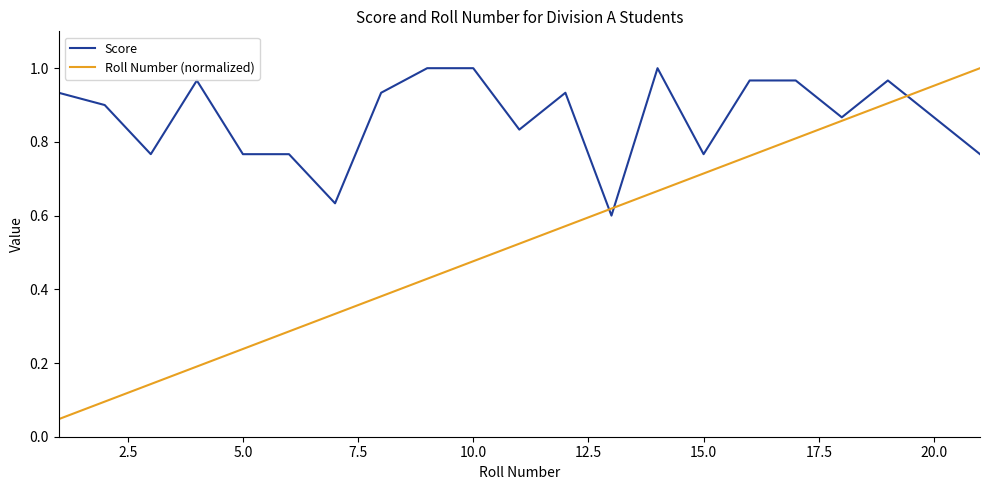

List the series in order of their overall mean, highest first.

Score, Roll Number (normalized)